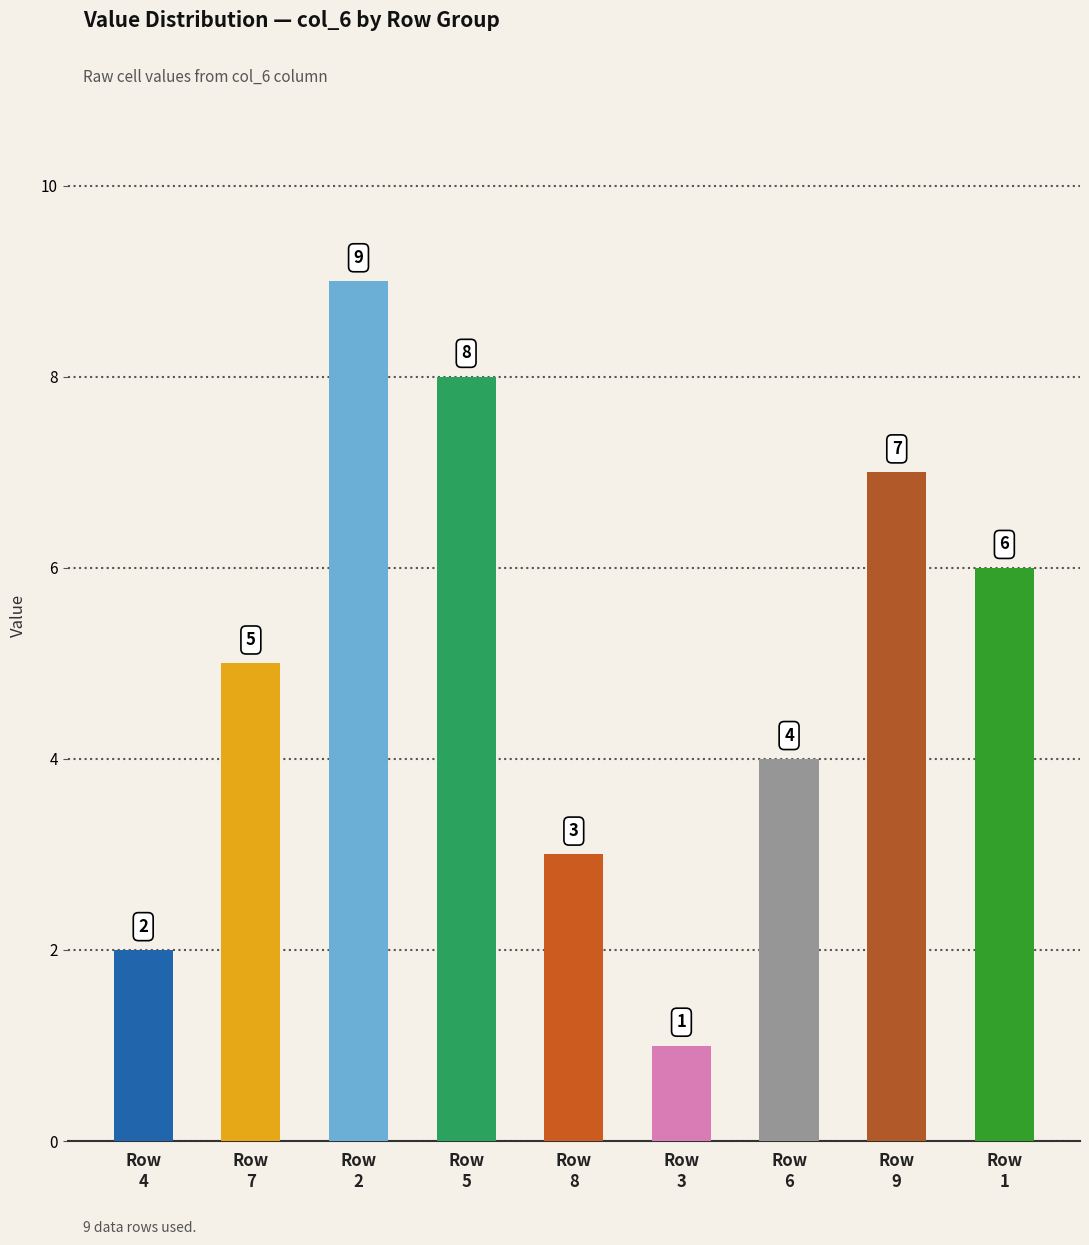

True or false: col_8 has a value of 1 at 5.

False